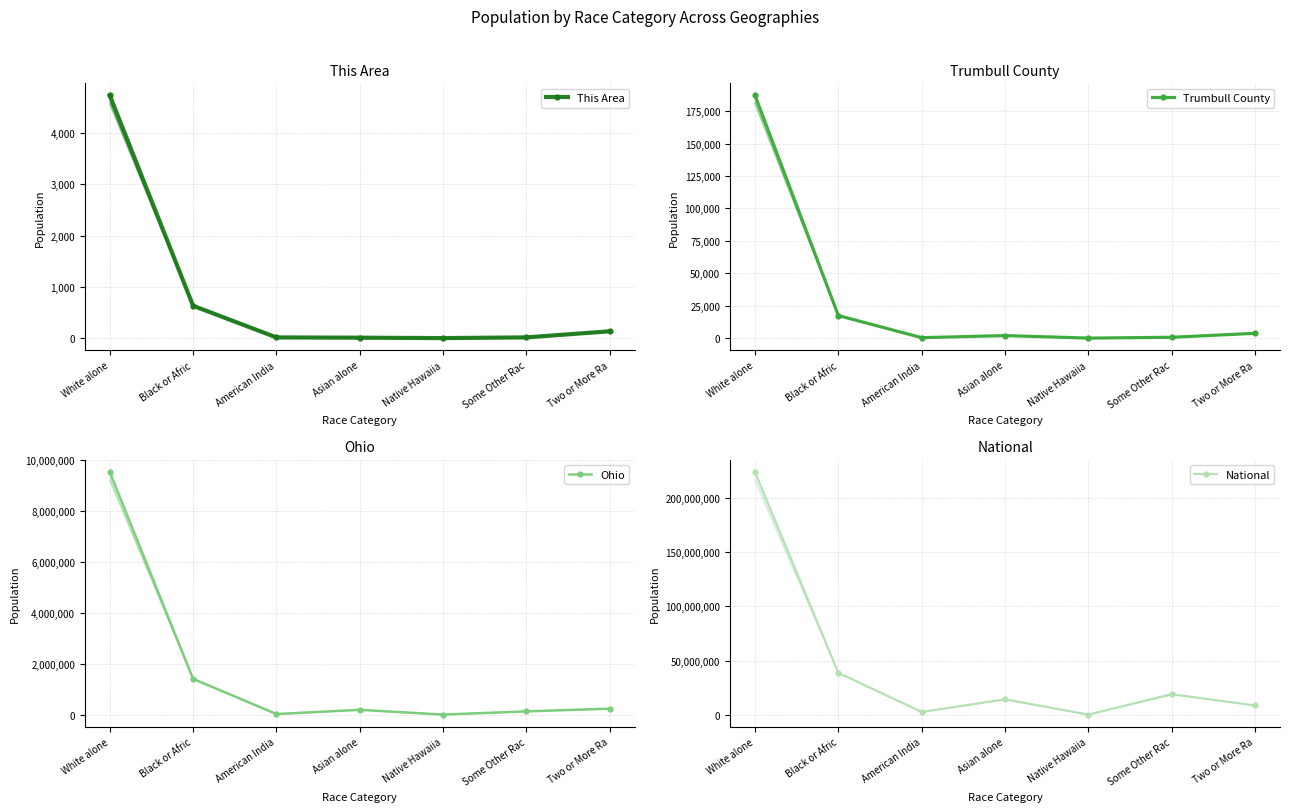

What is the difference between the maximum and minimum values in the Trumbull County series?

187072